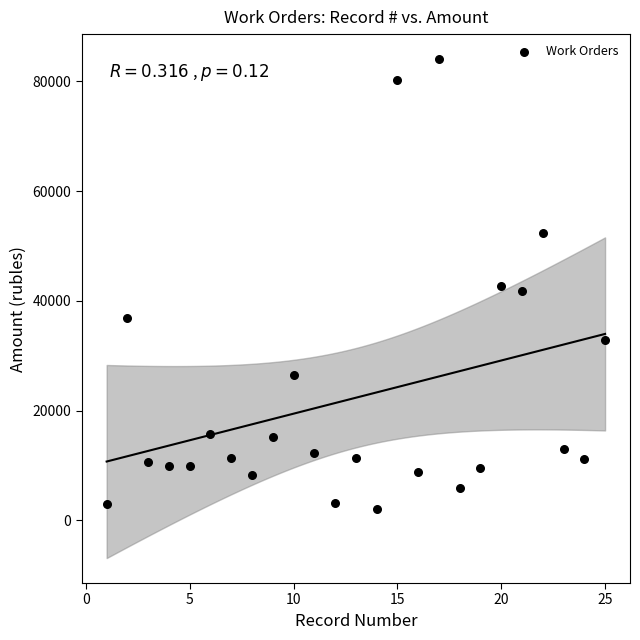

What is the range of X values (max minus min)?

24